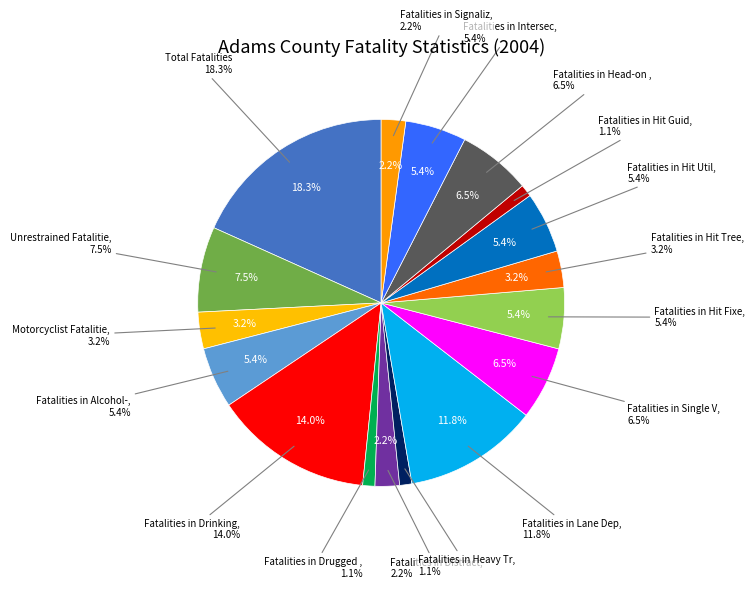

Does Pedestrian Fatalities account for over 50% of the chart?

No